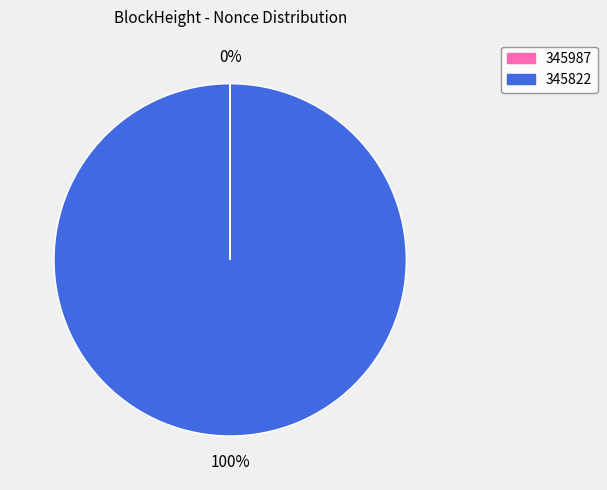

To the nearest percent, what is the average slice percentage?

50%